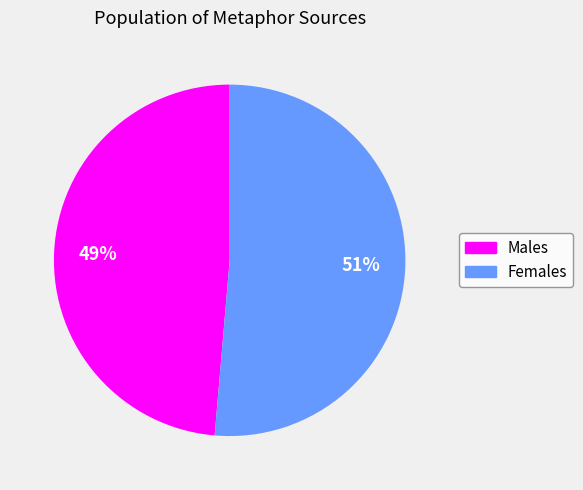

To the nearest percent, what is the average slice percentage?

50%